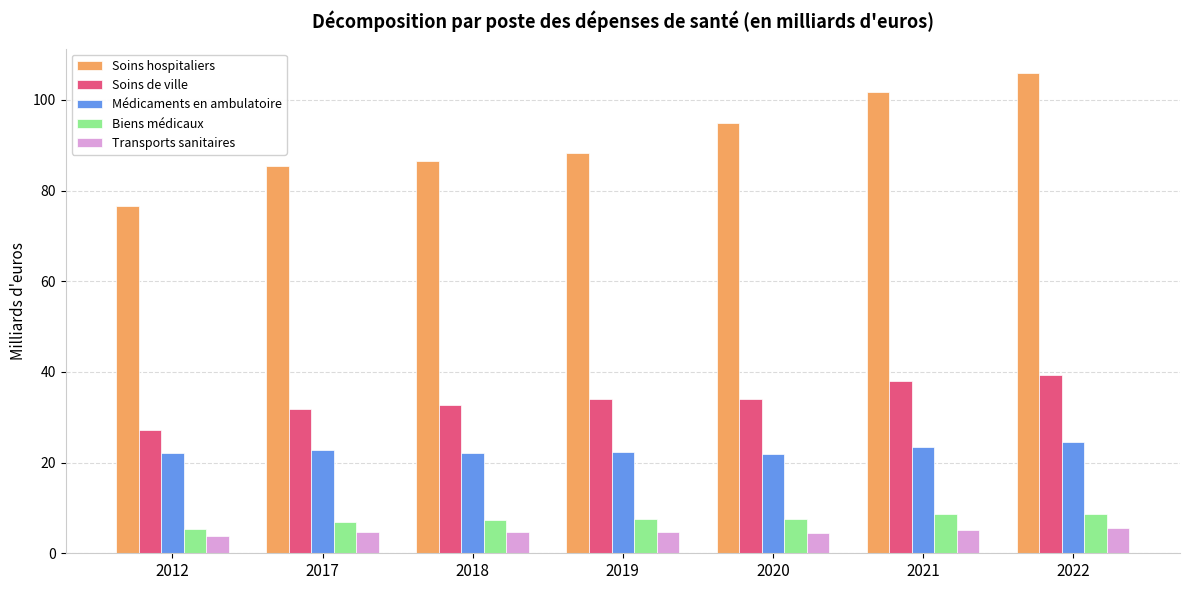

Which series has the largest total across all categories?

Soins hospitaliers